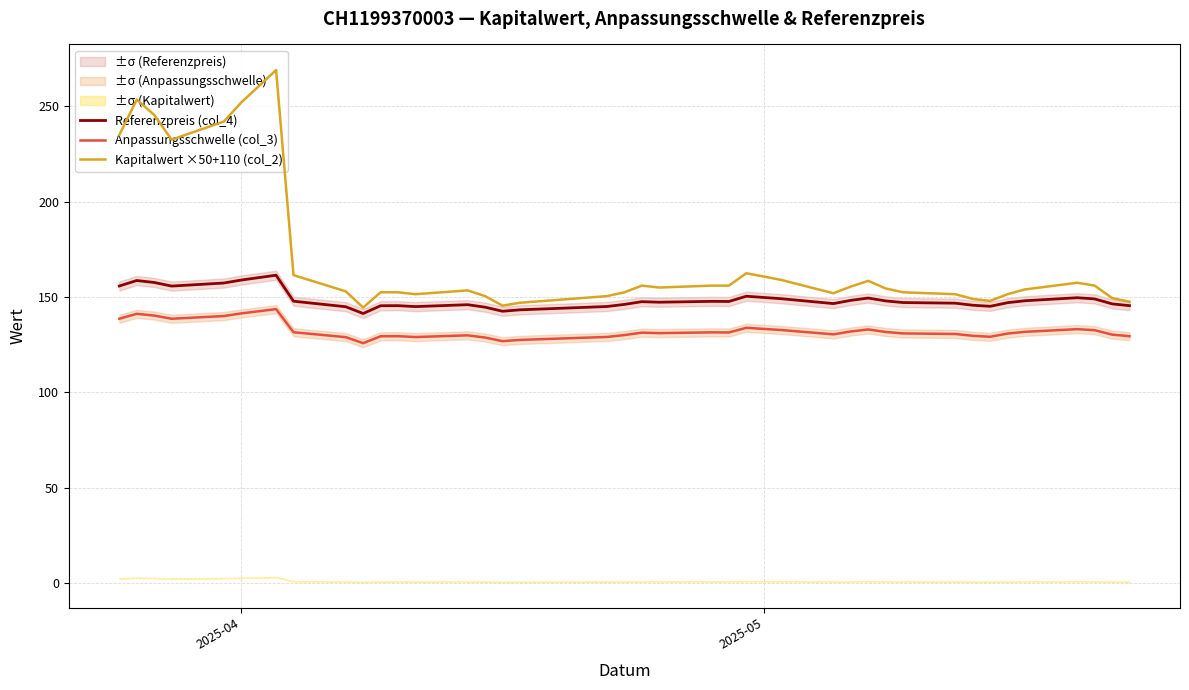

True or false: Anpassungsschwelle (col_3) and Referenzpreis (col_4) cross at least once.

False